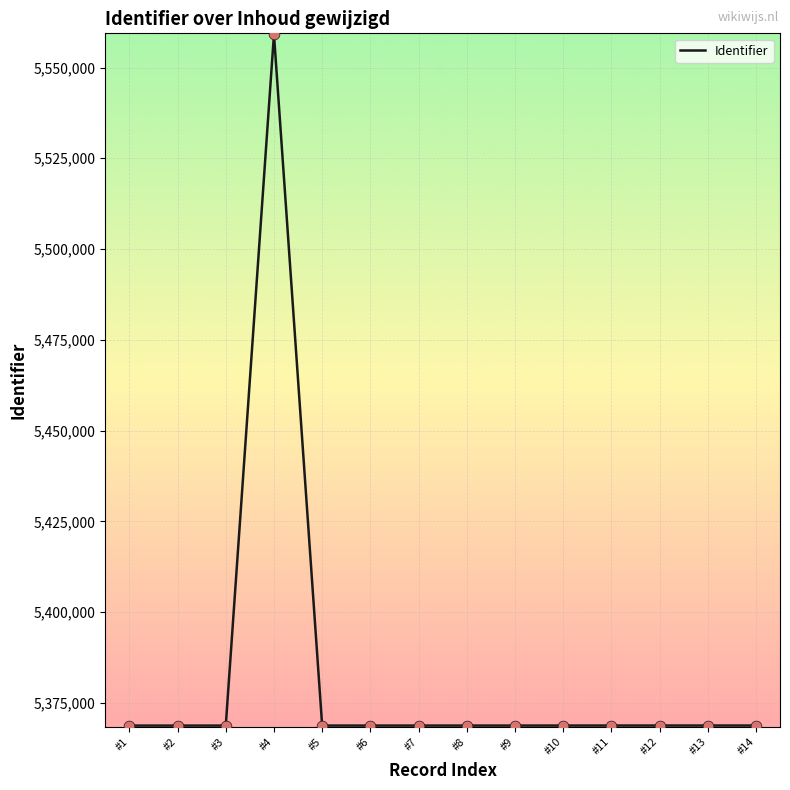

Approximately how many times larger is the value at #7 compared to #3?

1.0